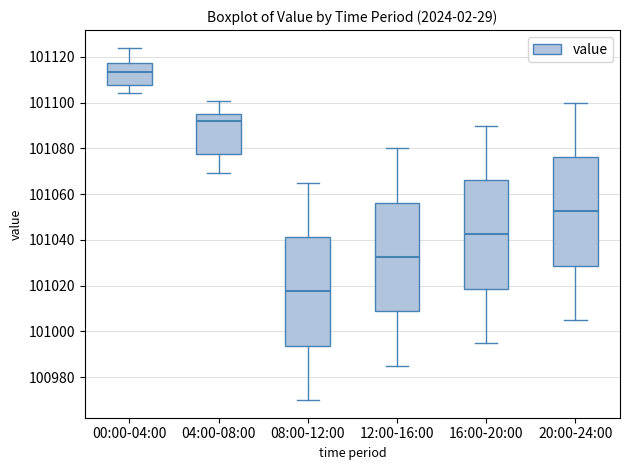

Where does the median line of the box for 16:00-20:00 sit on the y-axis? The values are not printed on the chart, so give them approximately, as read against the axis.

101042